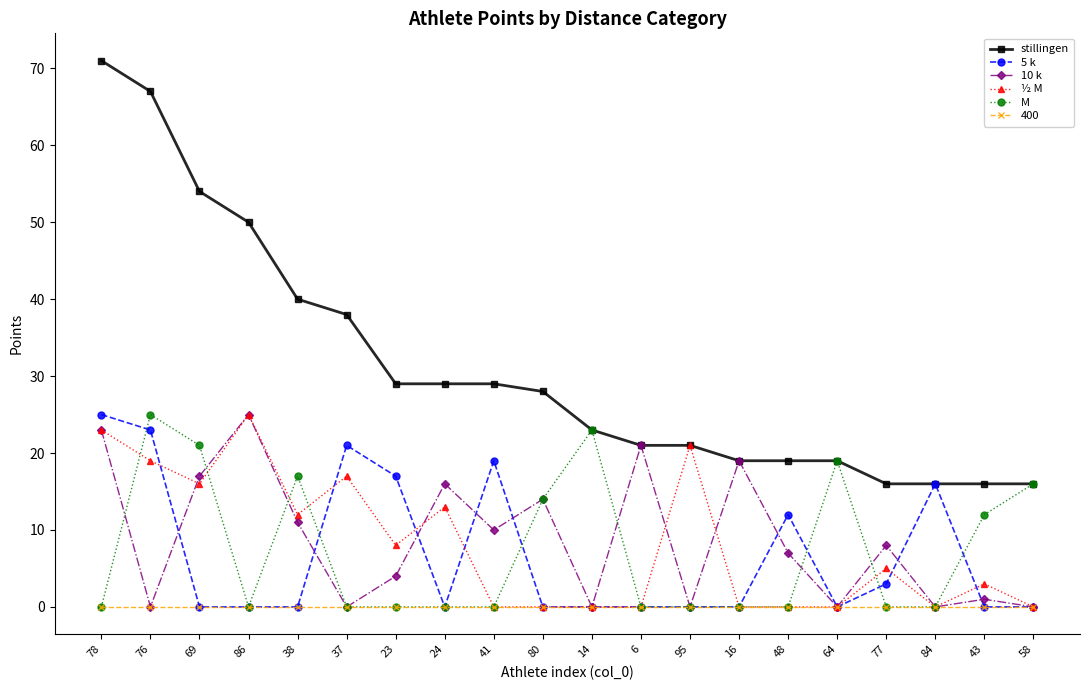

Which category has the highest value across all series?

78